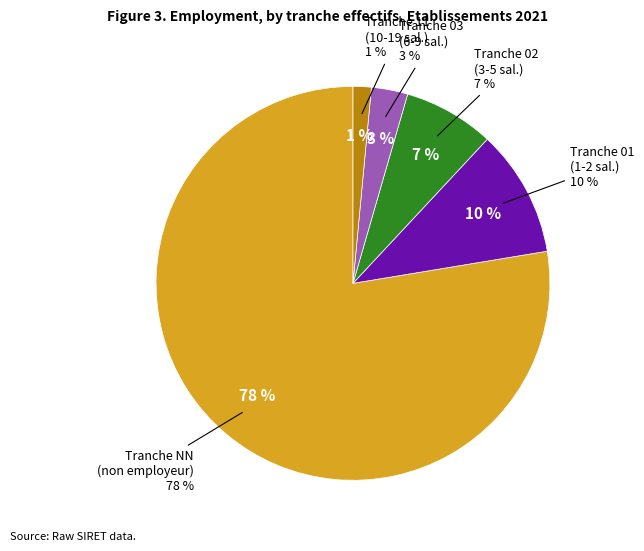

Rank the categories by value from lowest to highest.

11, 03, 02, 01, NN